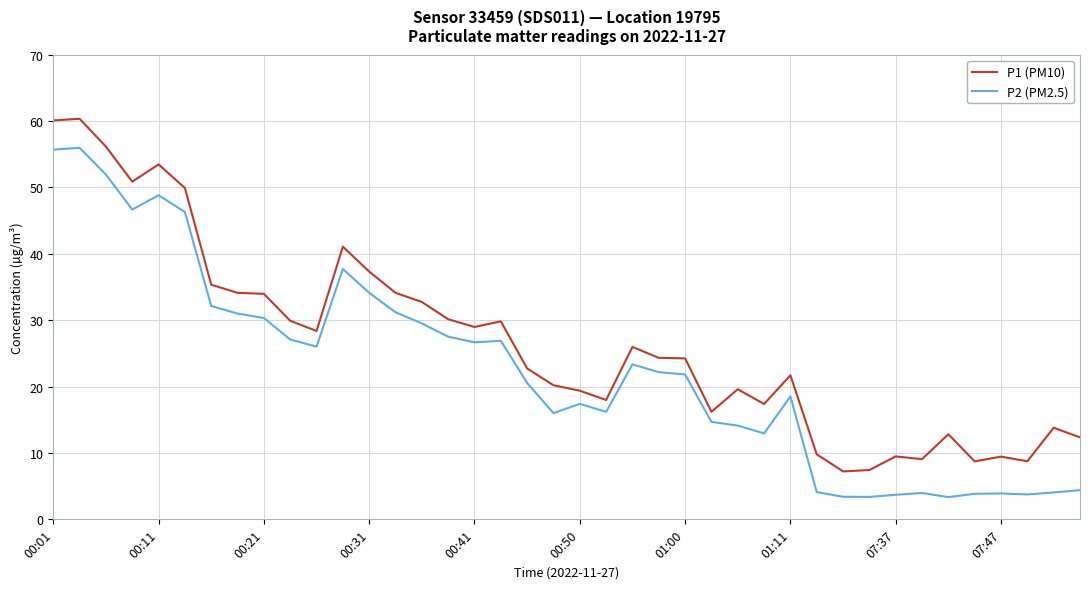

What is the minimum value for P1 (PM10)?

7.2